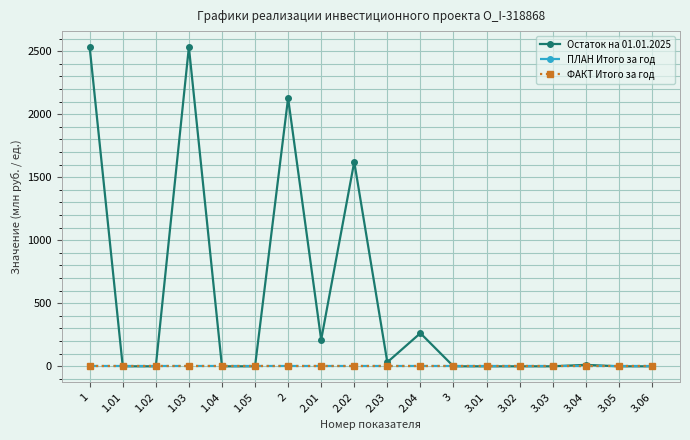

What is the label of the 5th point from the right?

3.02